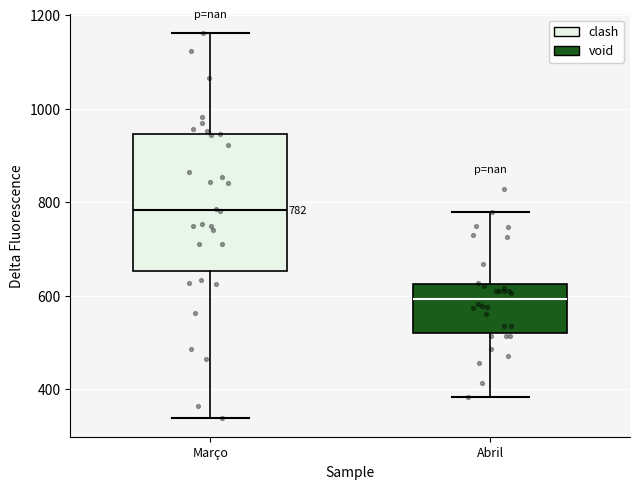

Which box has the highest median line?

Março